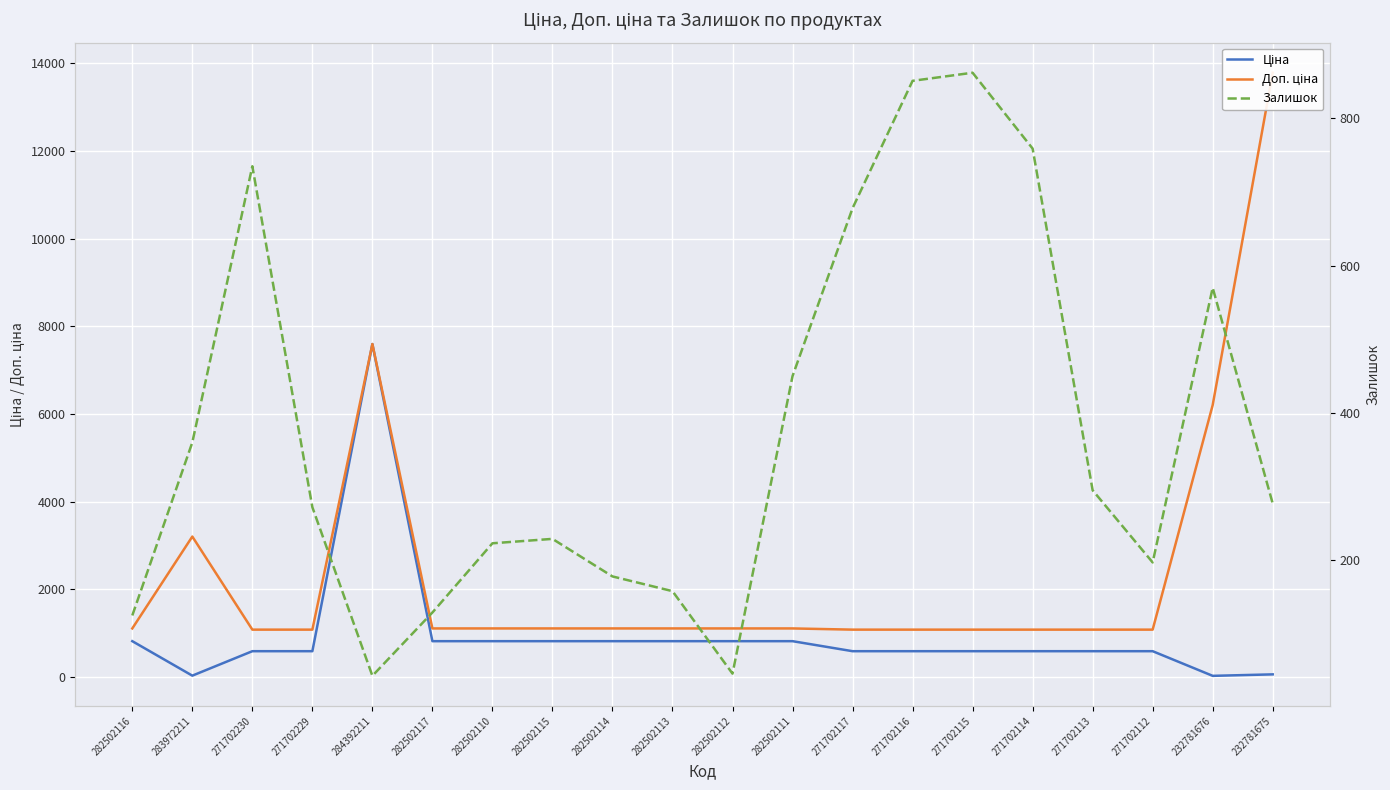

At how many categories does at least one series exceed 7816?

1